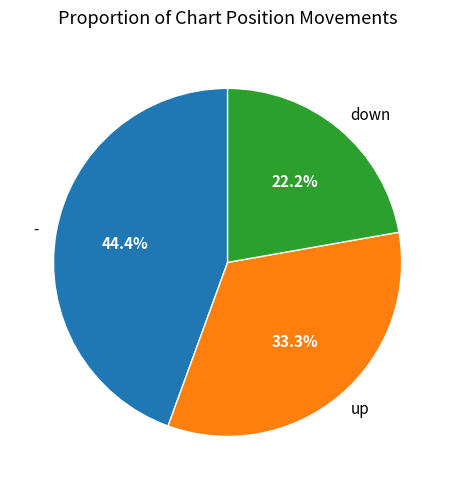

Which has a higher value, - or down?

-